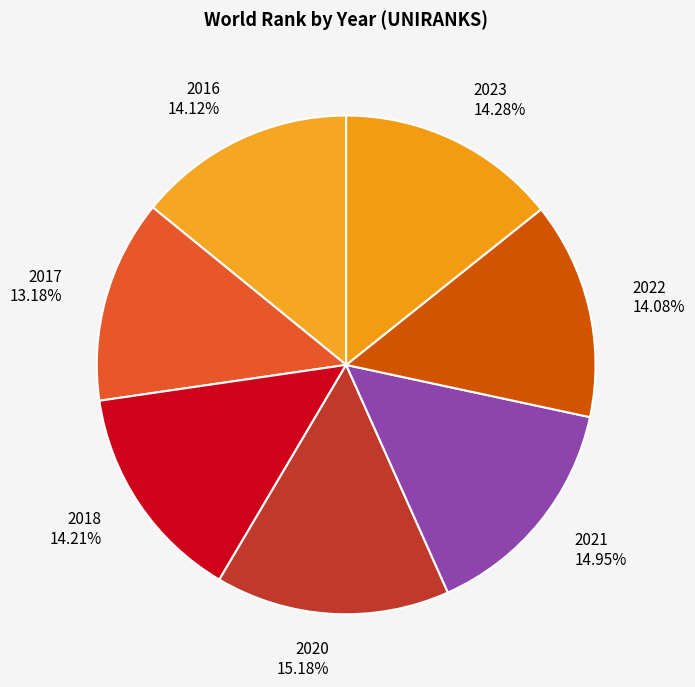

How many segments does this pie chart have?

7